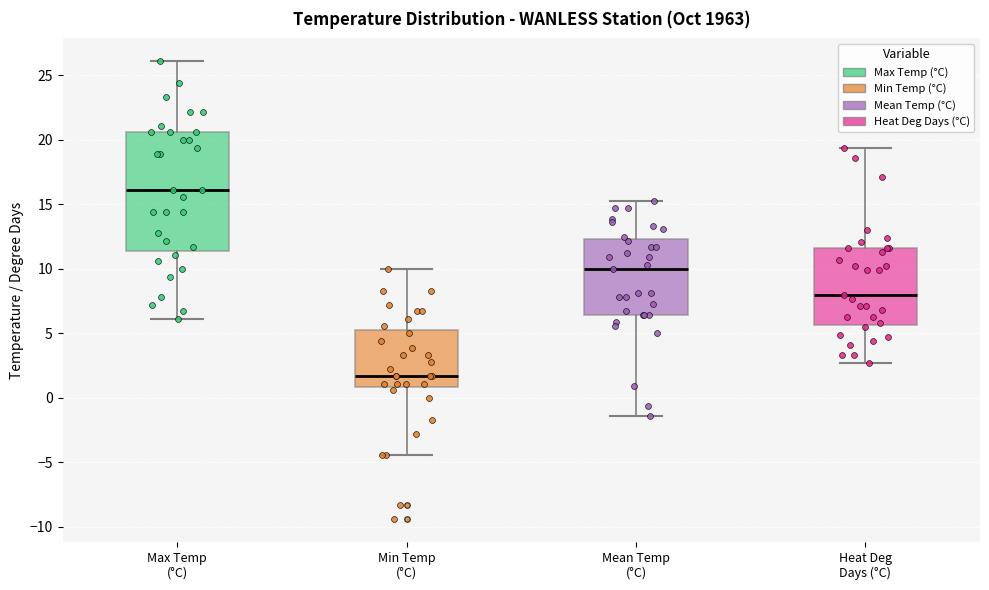

Which box has the highest median line?

Max Temp (°C)